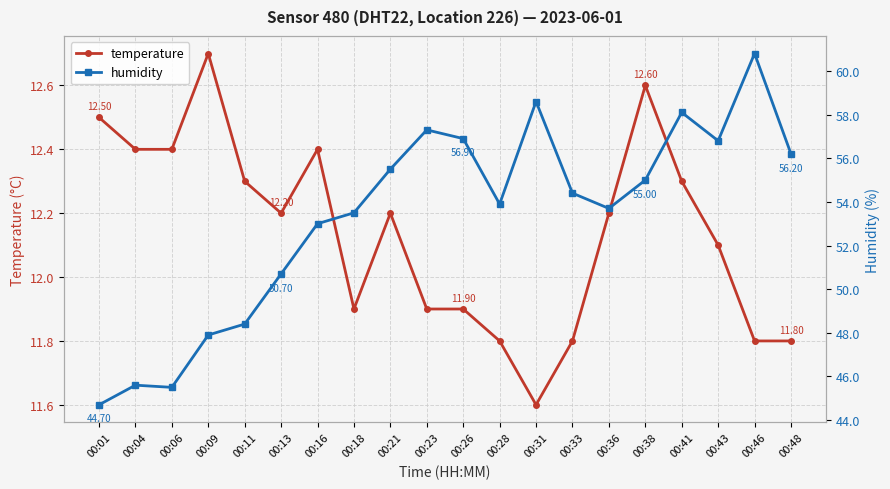

True or false: humidity and temperature intersect in this chart.

False